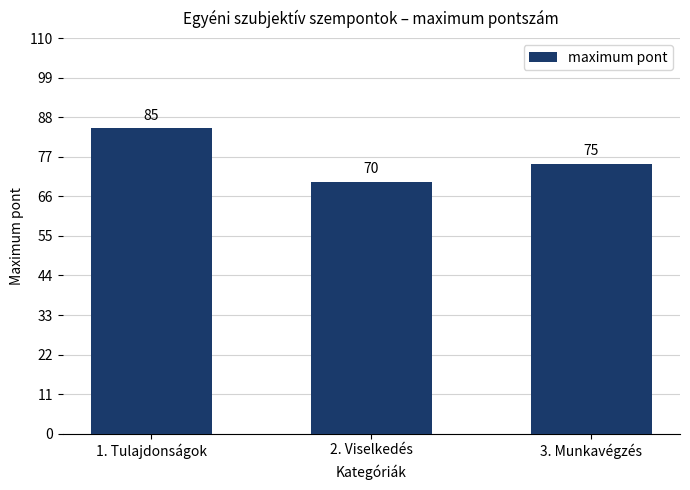

List the labels in order of value, smallest first.

2. Viselkedés, 3. Munkavégzés, 1. Tulajdonságok